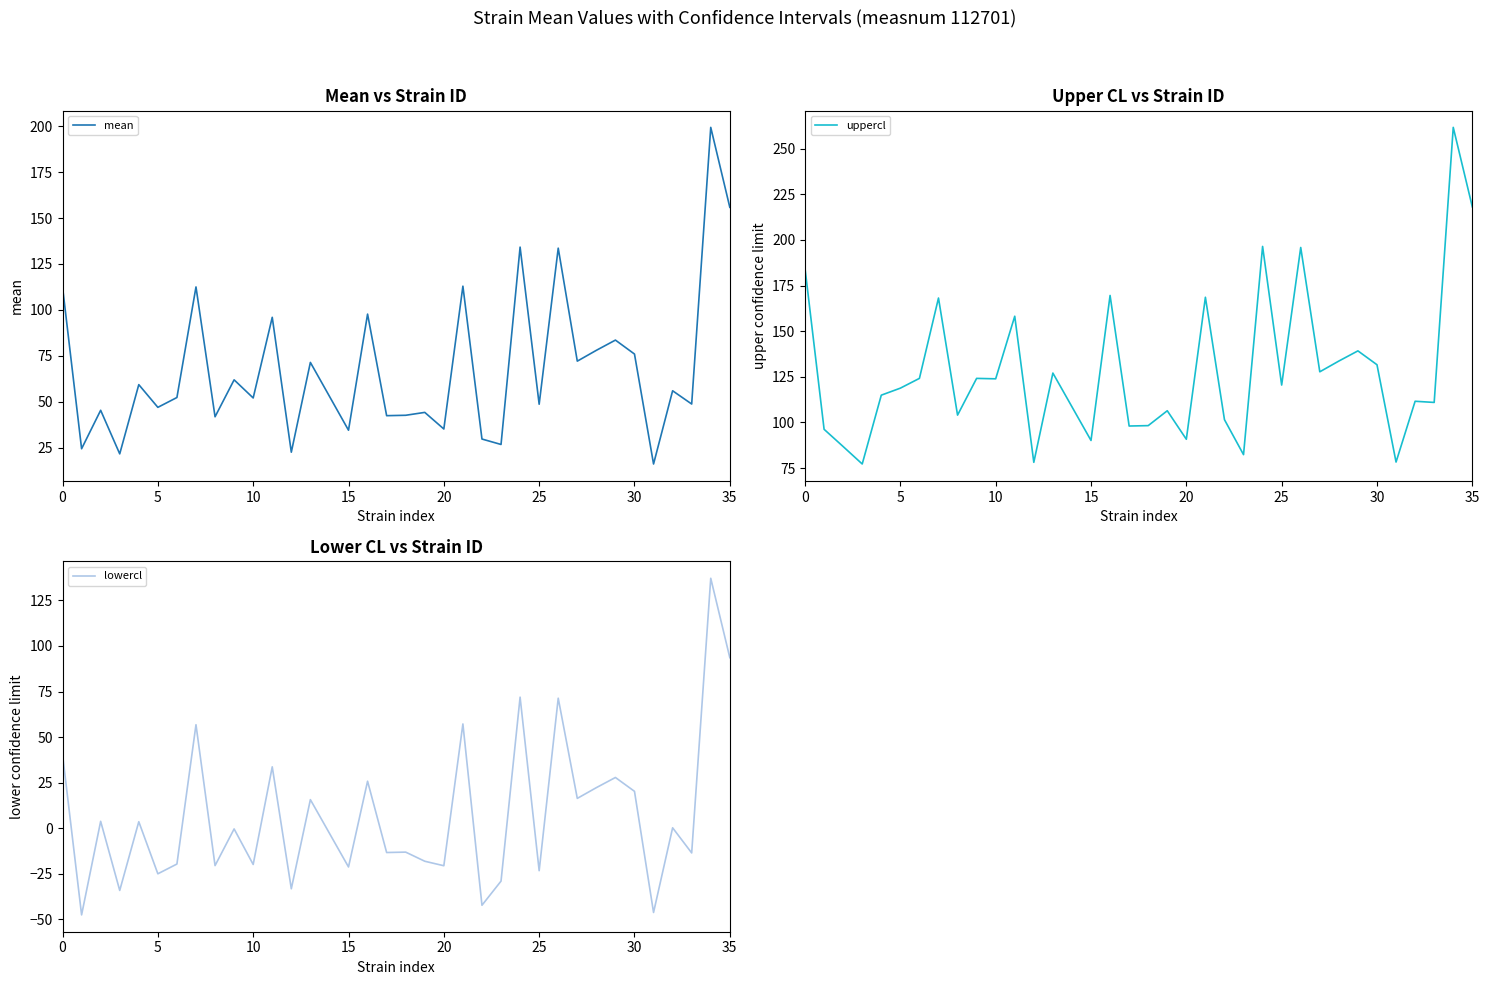

What is the lowest value of the lowercl series?

-47.6